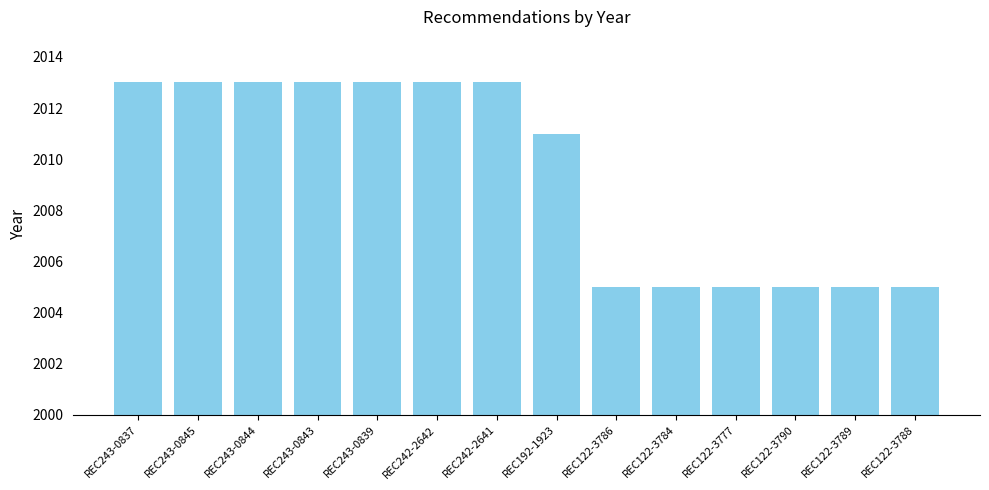

Is it true that the value at REC122-3786 is 2005?

True